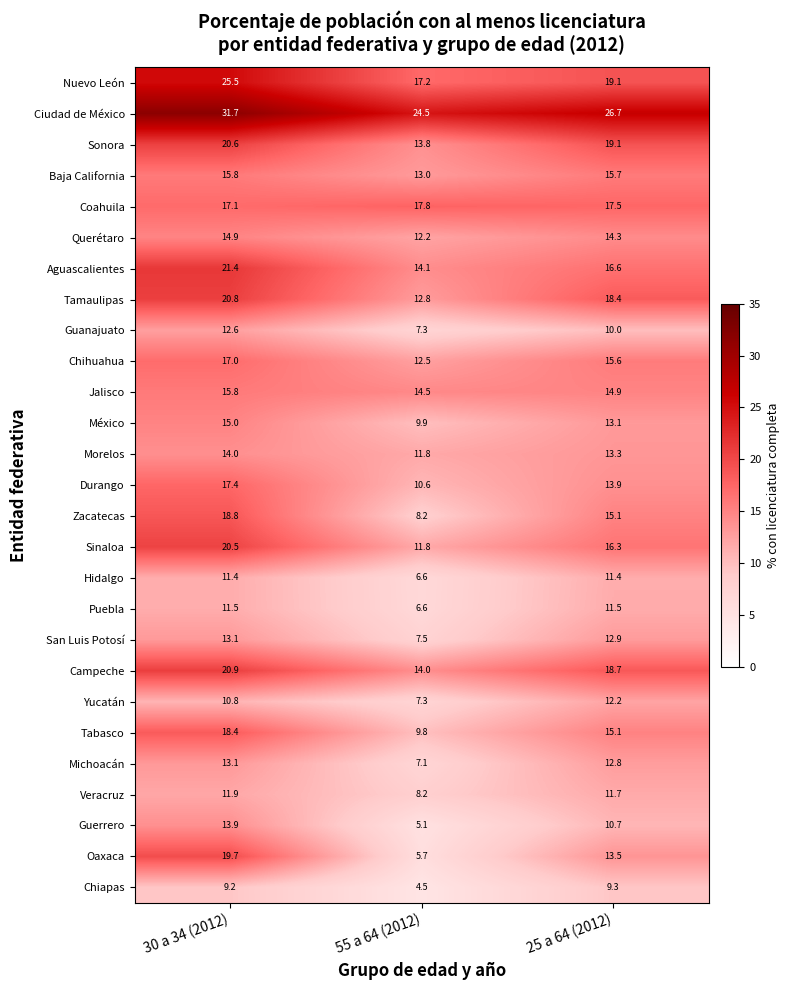

What is the difference between the second highest and minimum values in the Guanajuato series?

2.7